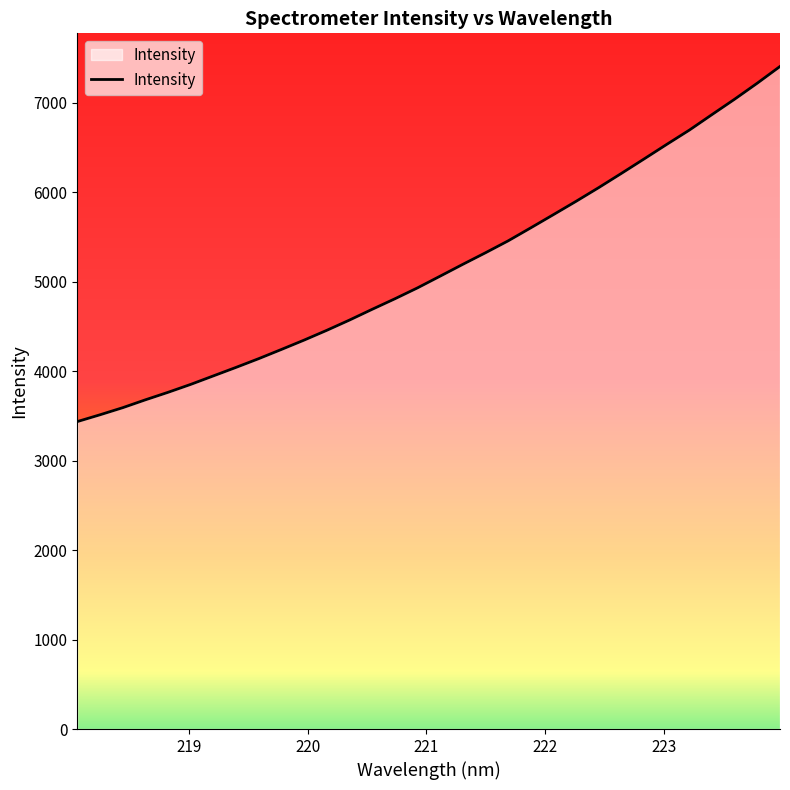

What is the difference between the maximum and minimum values?

3969.8